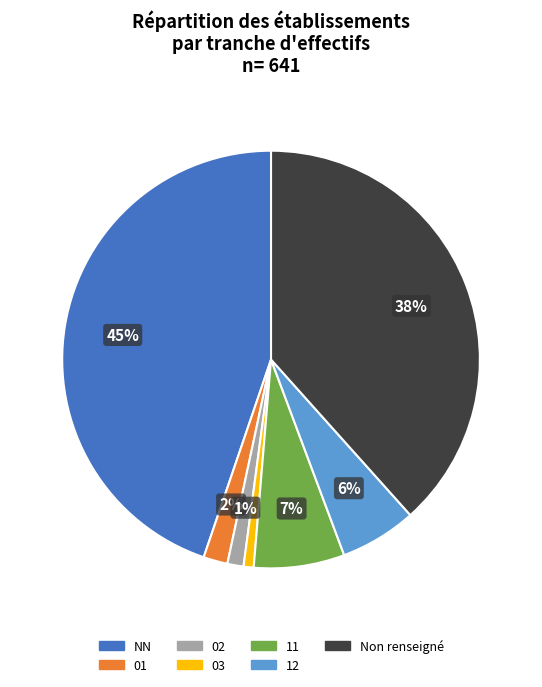

To the nearest percent, what is the difference between the 12 and 03 slice percentages?

5%